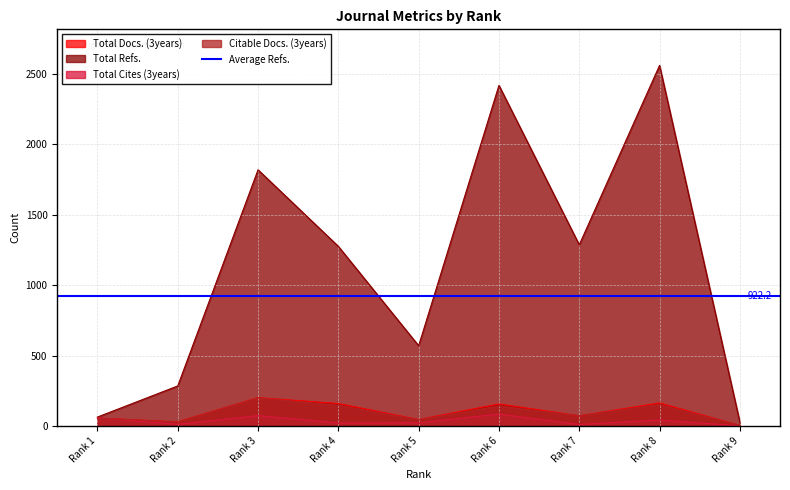

At which category does Total Docs. (3years) reach its first local peak?

Rank 3